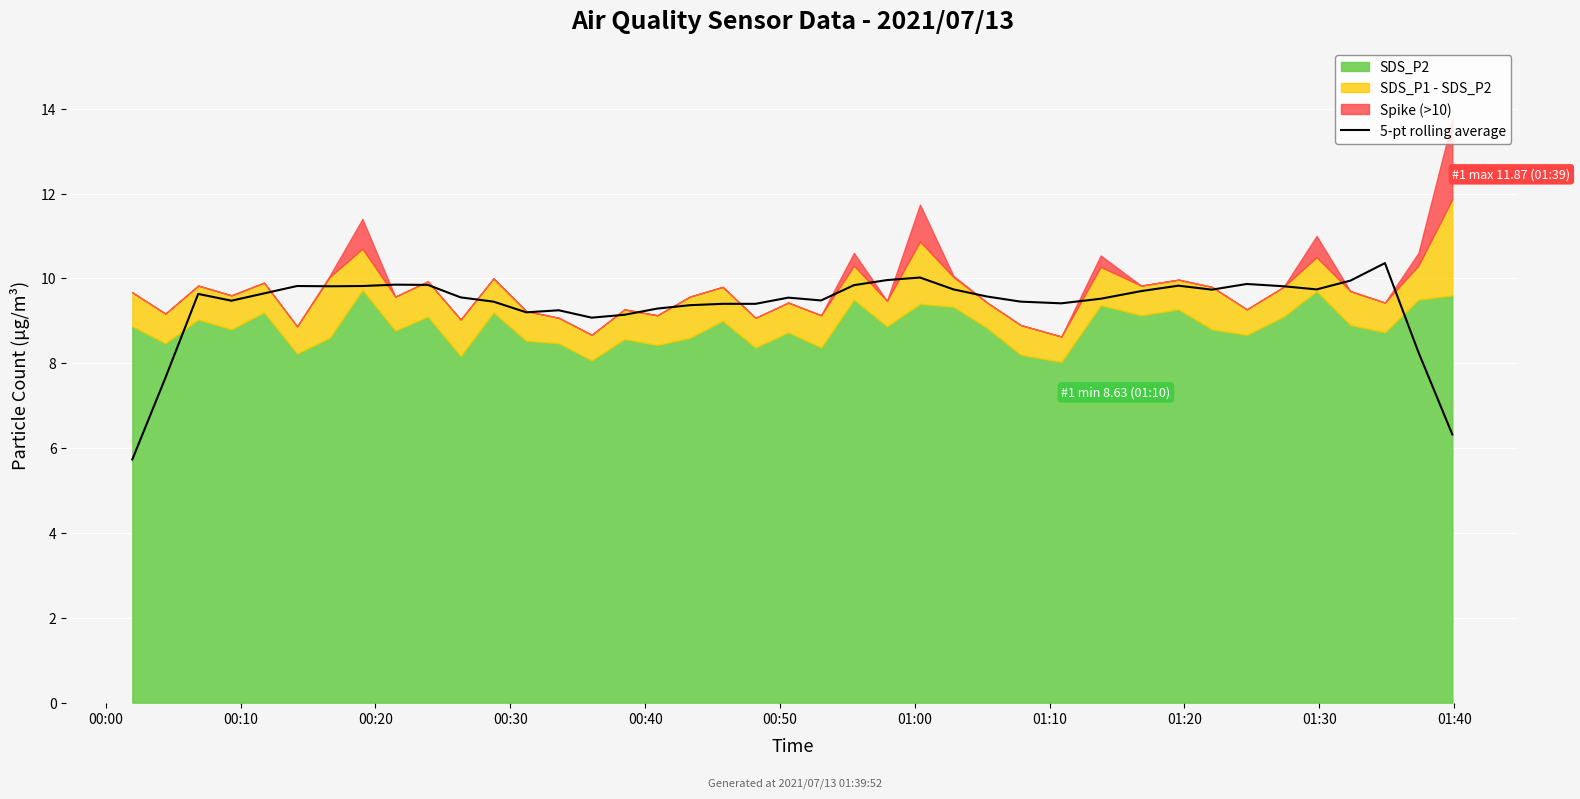

What is the highest value of the 5-pt rolling average series?

10.4